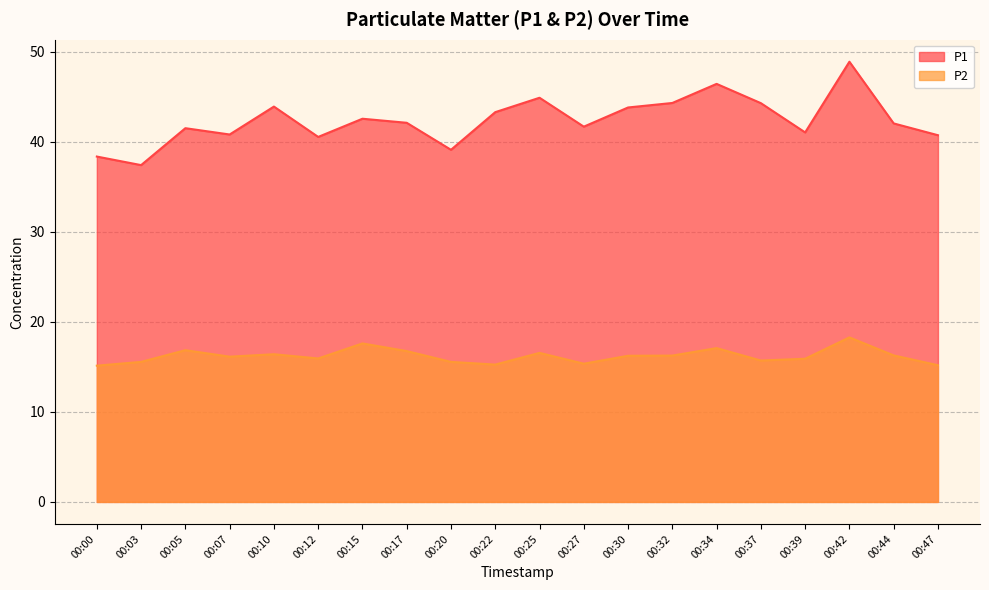

How many lines are shown in the chart?

2